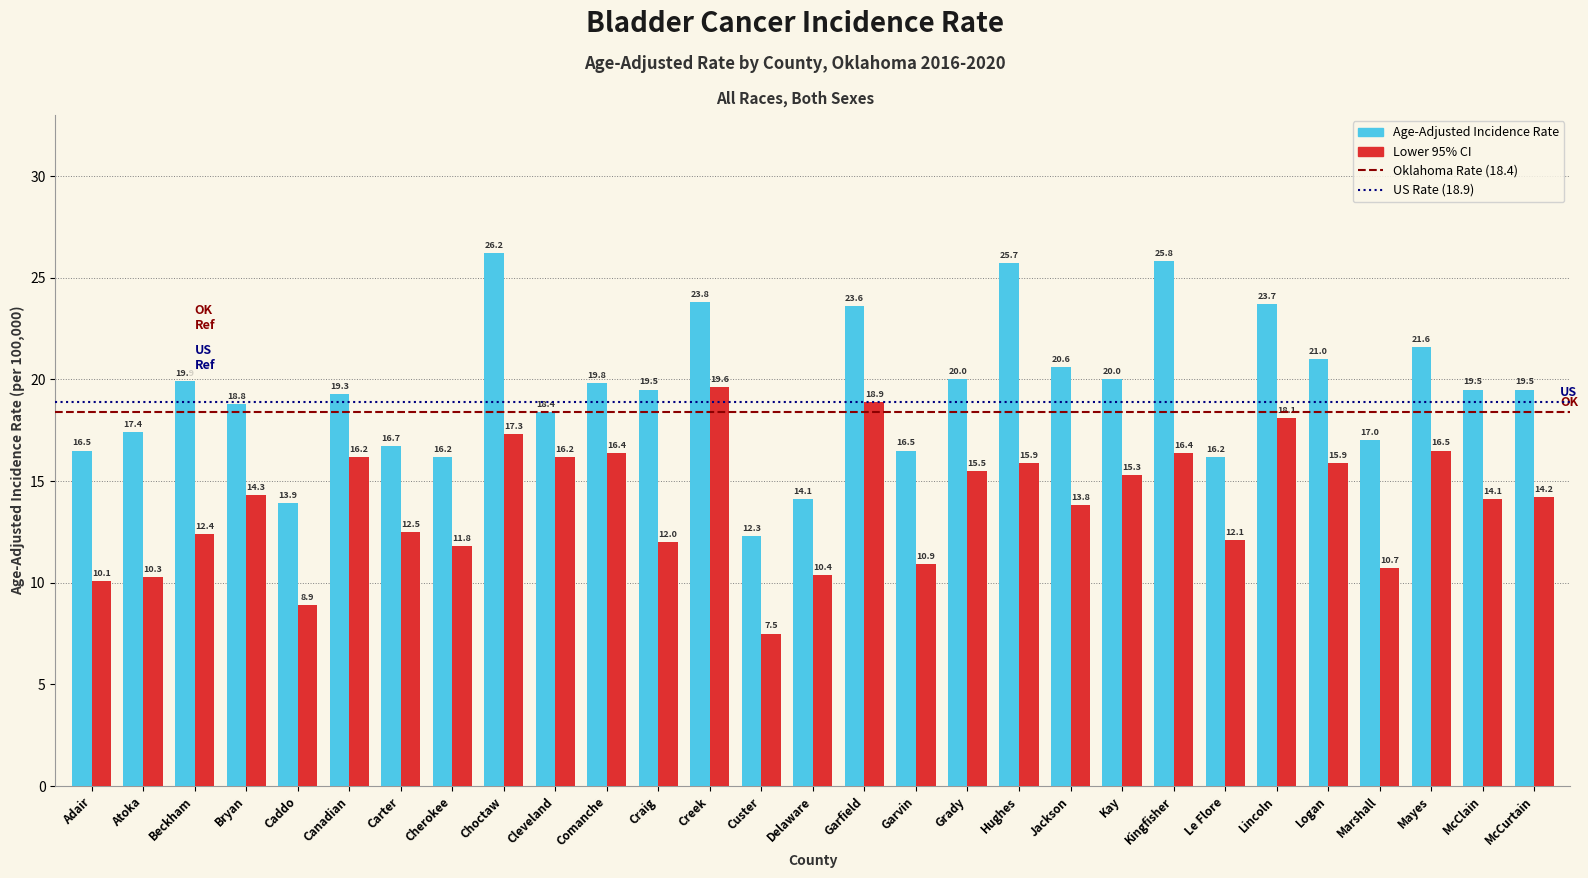

What is the total value across all series at Garvin?

27.4